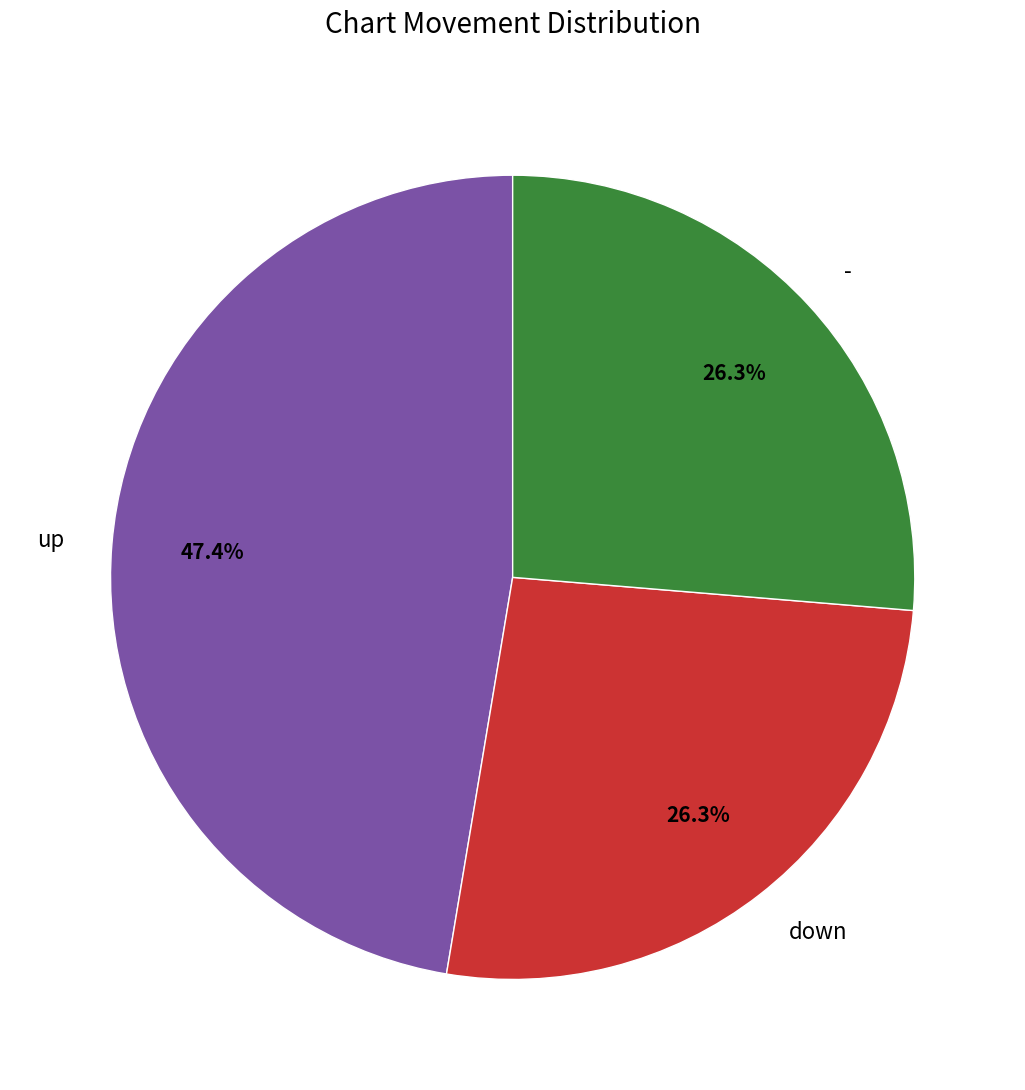

Which has a higher value, - or up?

up